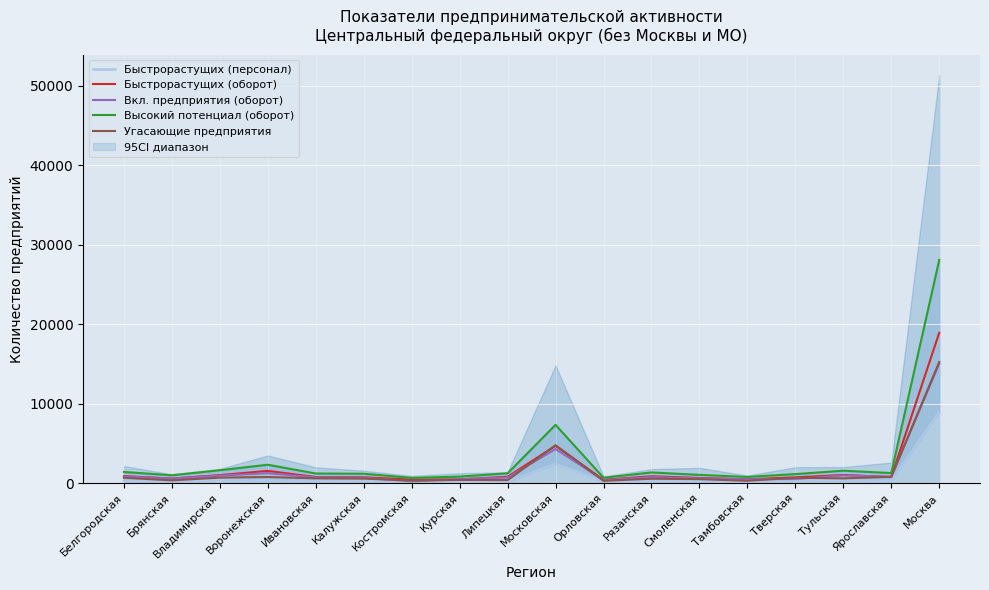

Which has a higher value, Брянская or Воронежская?

Воронежская